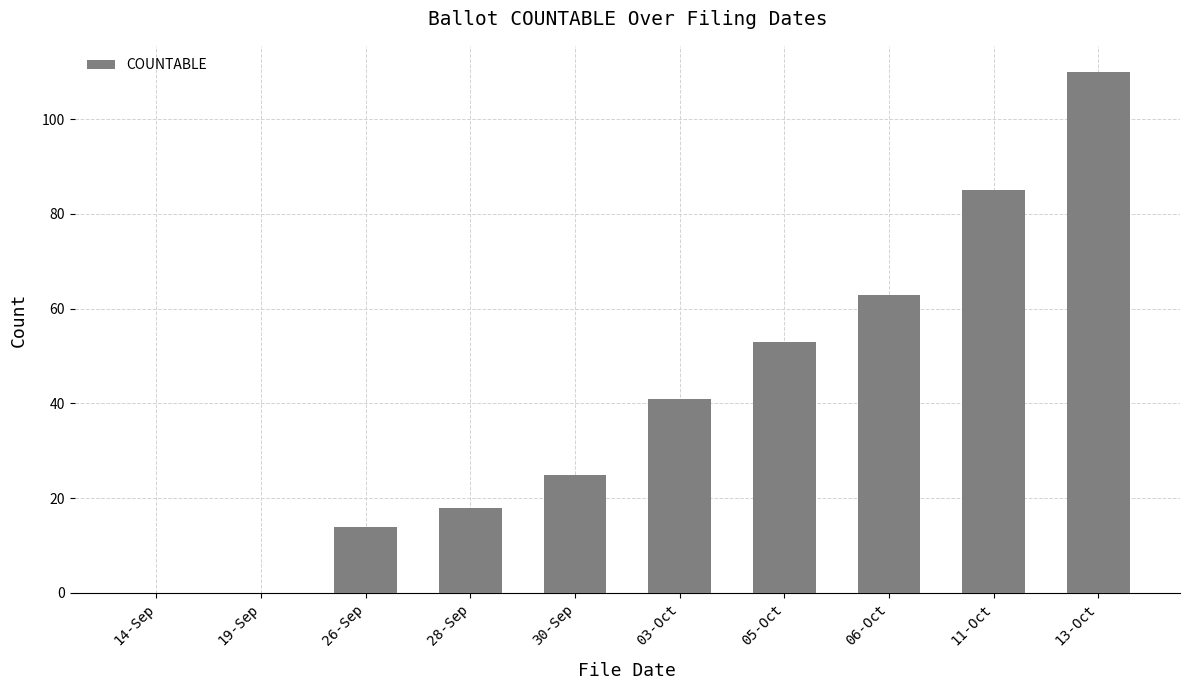

Read the value at 30-Sep.

25